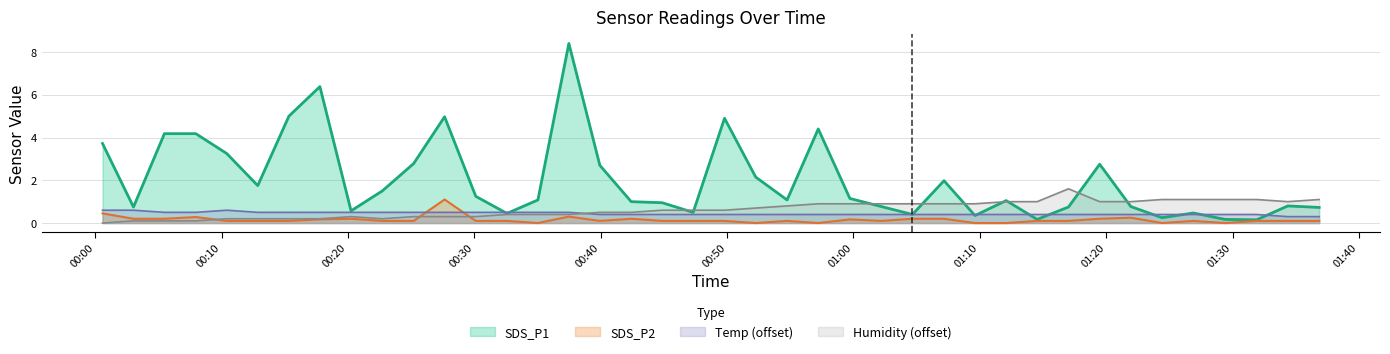

What is the spread (max minus min) of values at 2021/10/05 00:27:39?

4.7